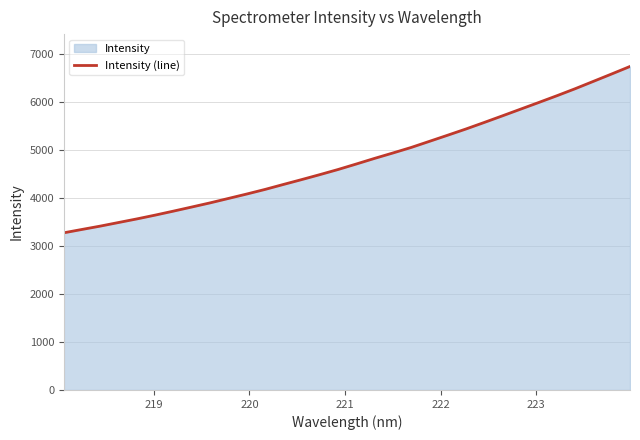

How many lines are shown in the chart?

1